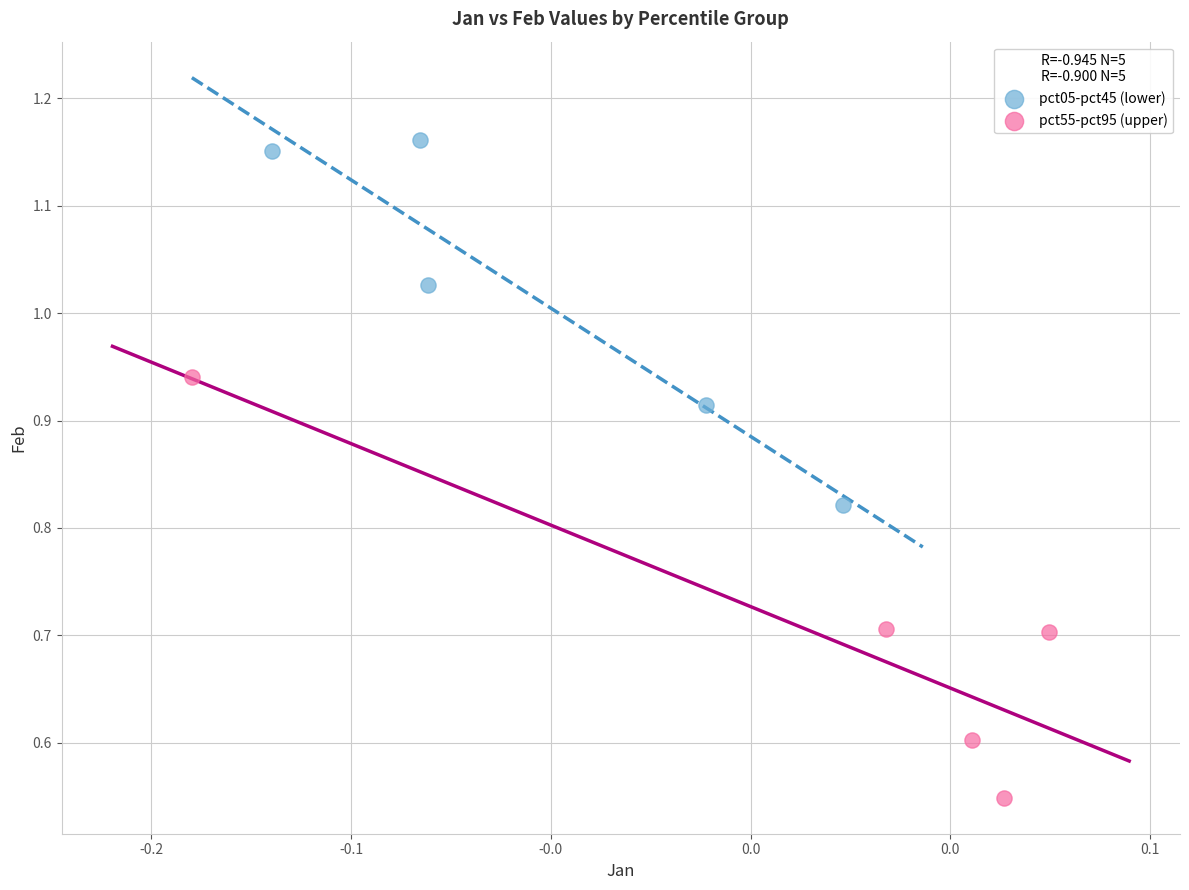

Which series has the largest Y range (max minus min)?

pct55-pct95 (upper)